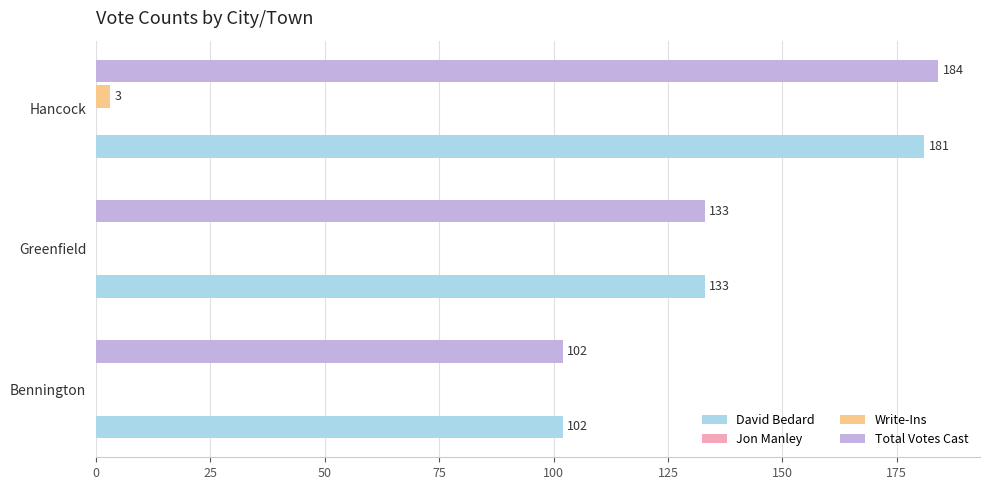

Is the value of David Bedard at Bennington greater than the value of Total Votes Cast at Hancock?

No